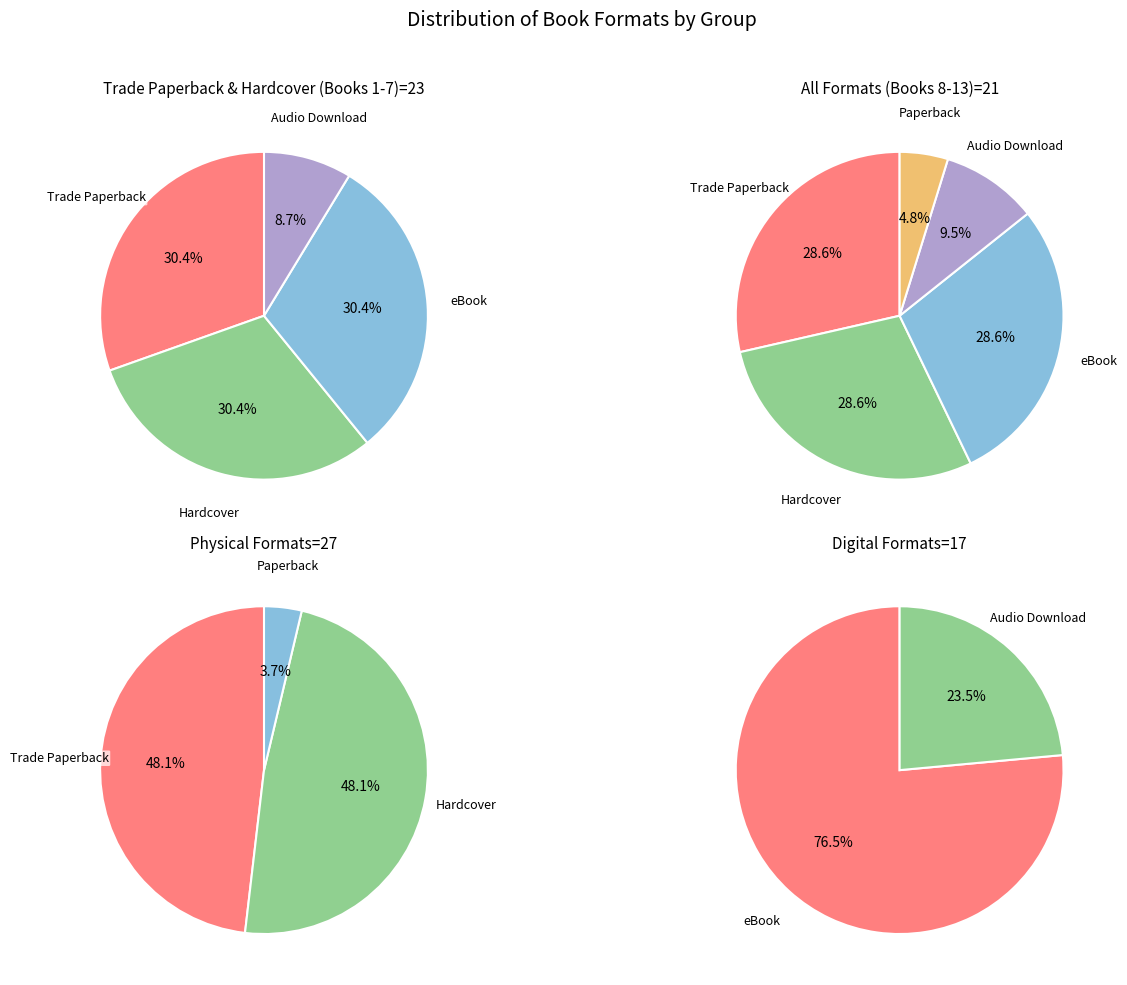

Is the sum of Paperback and Audio Download greater than half?

No